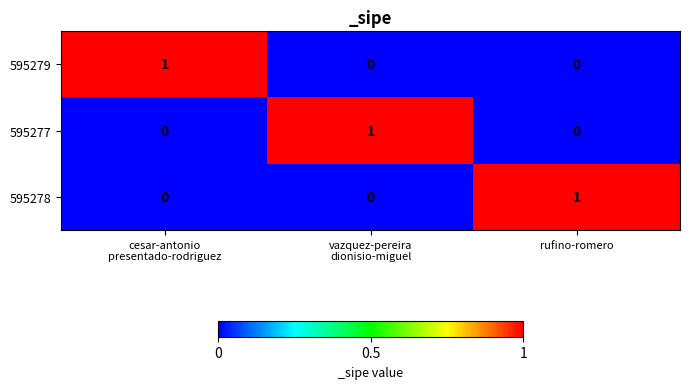

Count the 595278 values in the range 0 to 1.

3